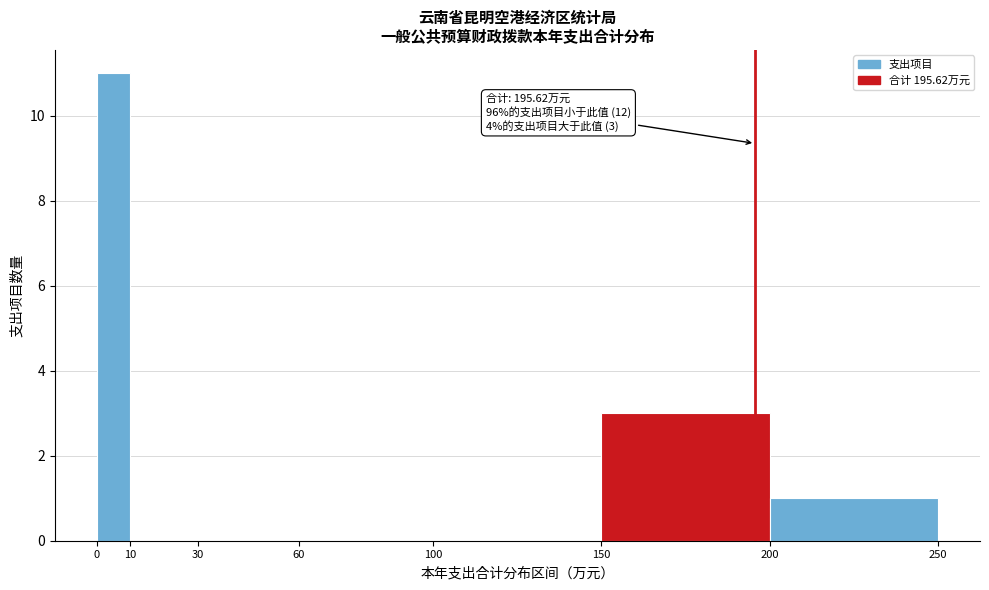

Over which range of the x-axis is the bar tallest?

0 to 10